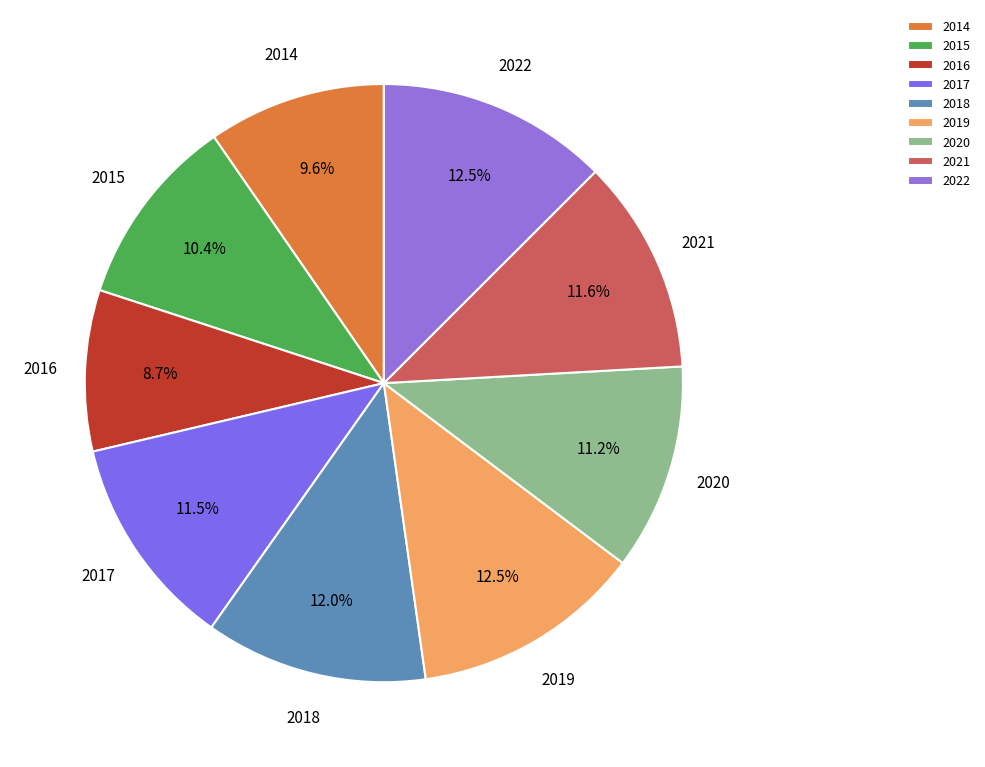

Approximately how many times larger is the value at 2021 compared to 2015?

1.1